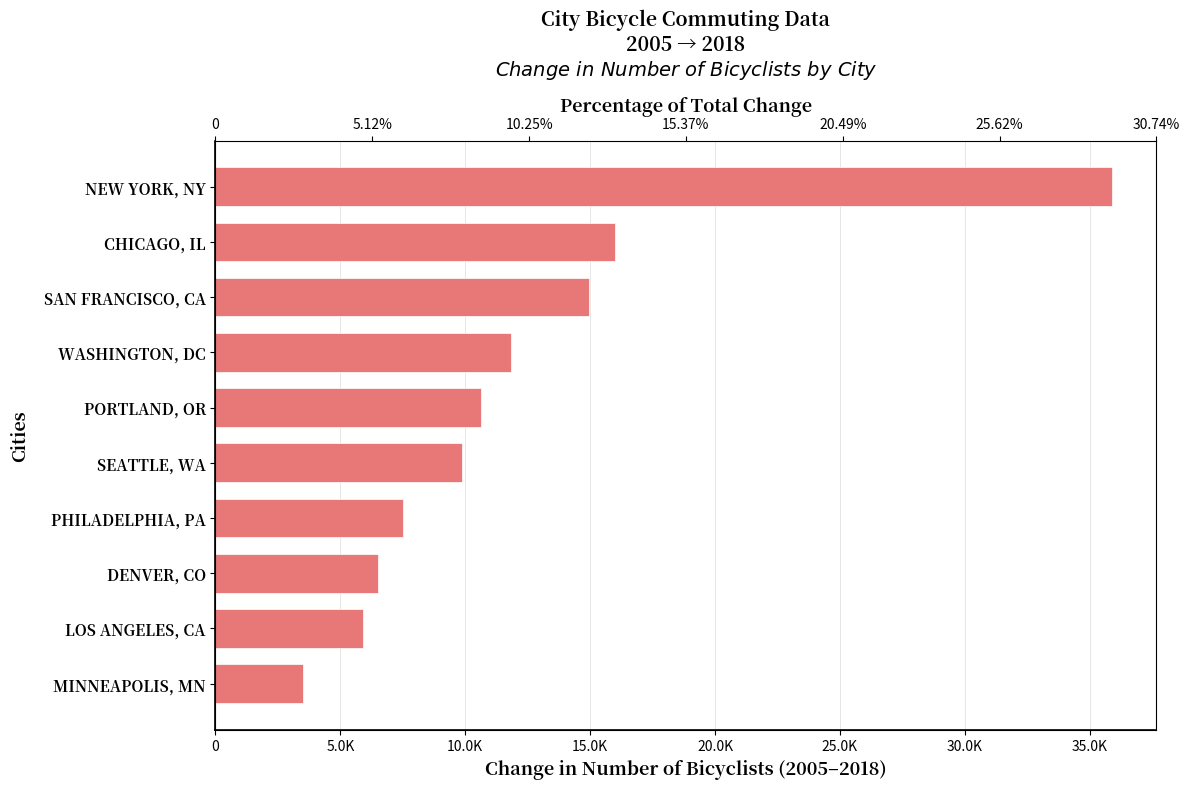

Reading right to left, transcribe all the data shown in this chart.

3523	5889	6522	7498	9866	10611	11839	14946	15976	35878